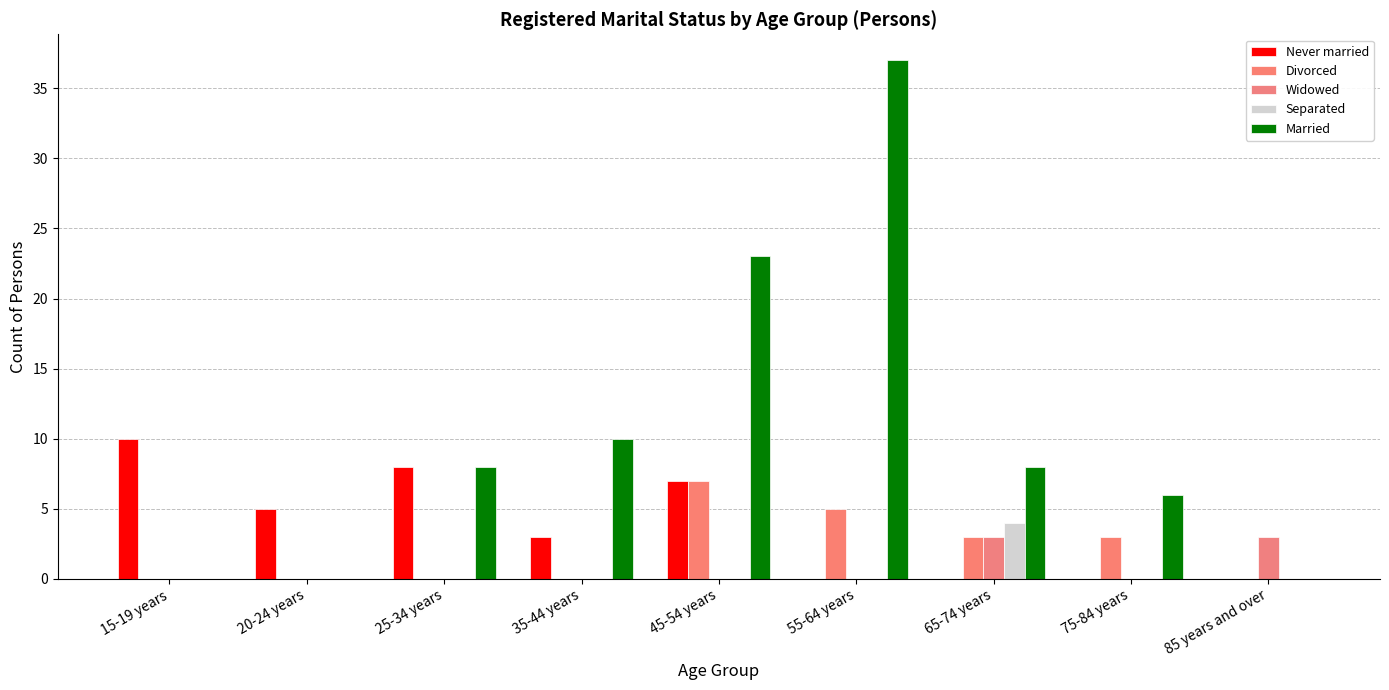

Between 20-24 years and 35-44 years, which series saw the biggest shift?

Married